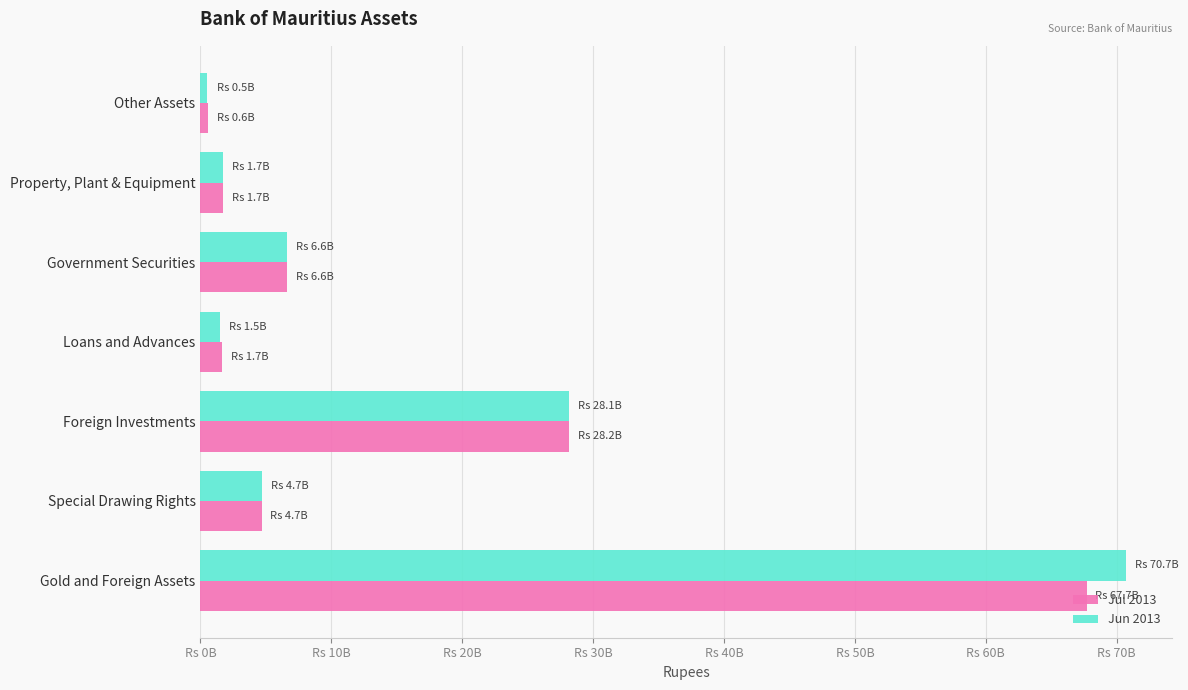

What are all the series names shown in the legend?

Jul 2013, Jun 2013